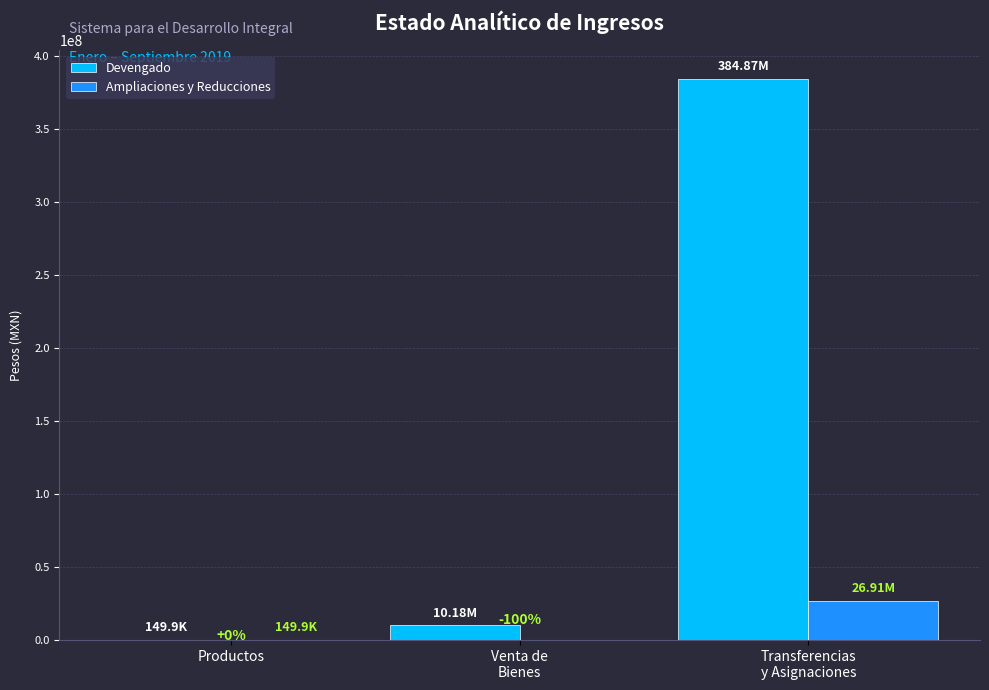

List the series in order of their peak value, lowest first.

Ampliaciones y Reducciones, Devengado